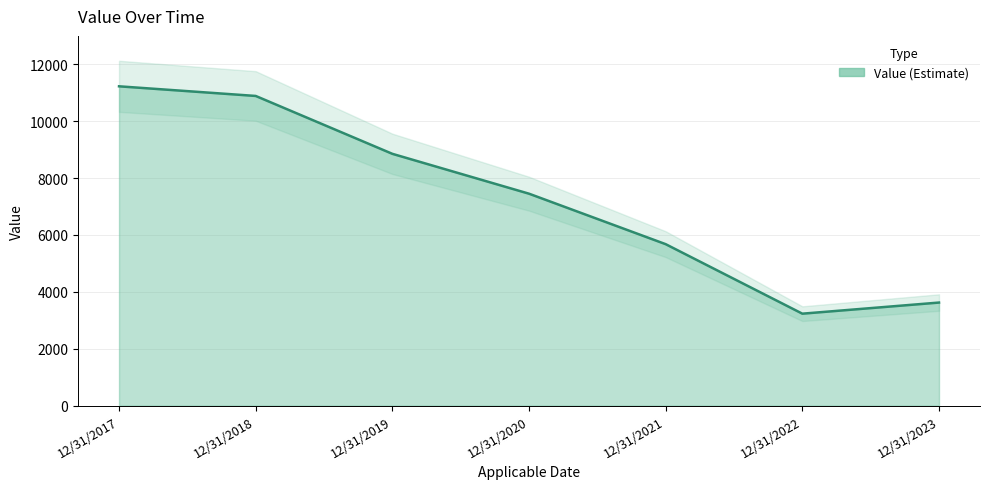

What is the difference between the values at 12/31/2020 and 12/31/2017?

3776